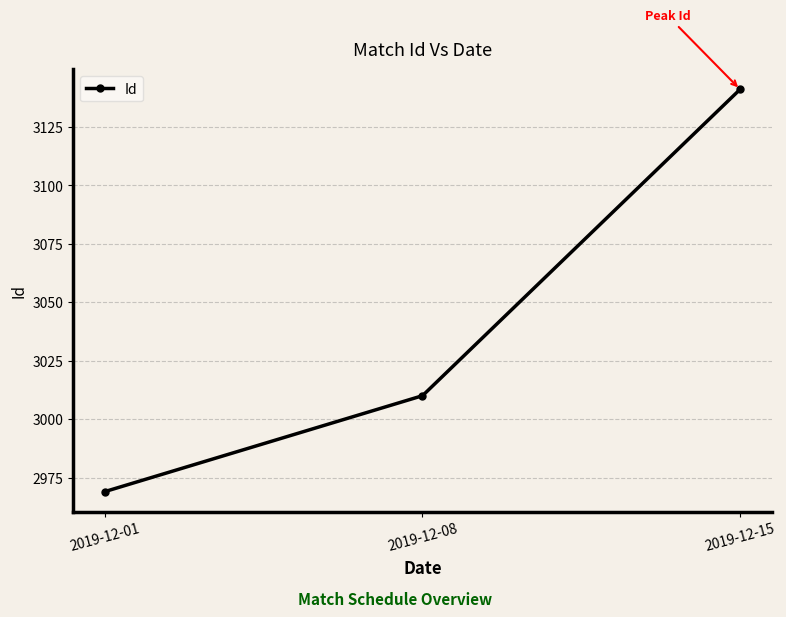

List the labels in order of value, largest first.

2019-12-15, 2019-12-08, 2019-12-01